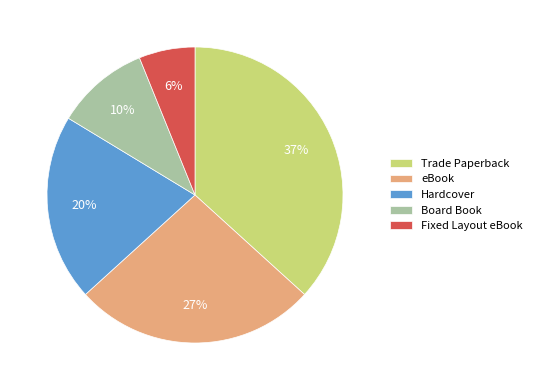

Is there any slice that represents more than half of the pie?

No